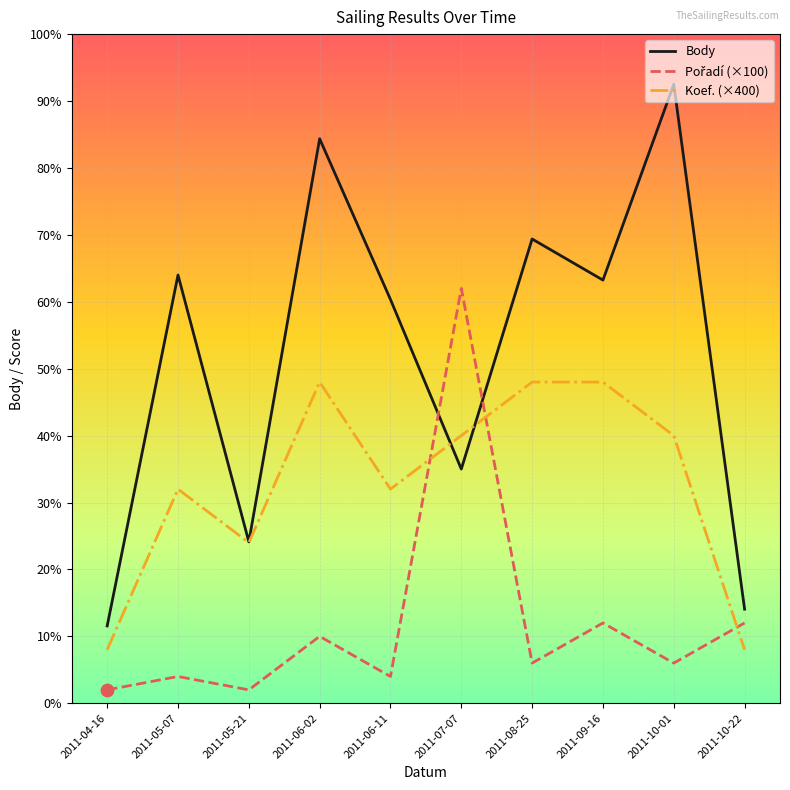

What is the total value across all series at 2011-09-16?

6162